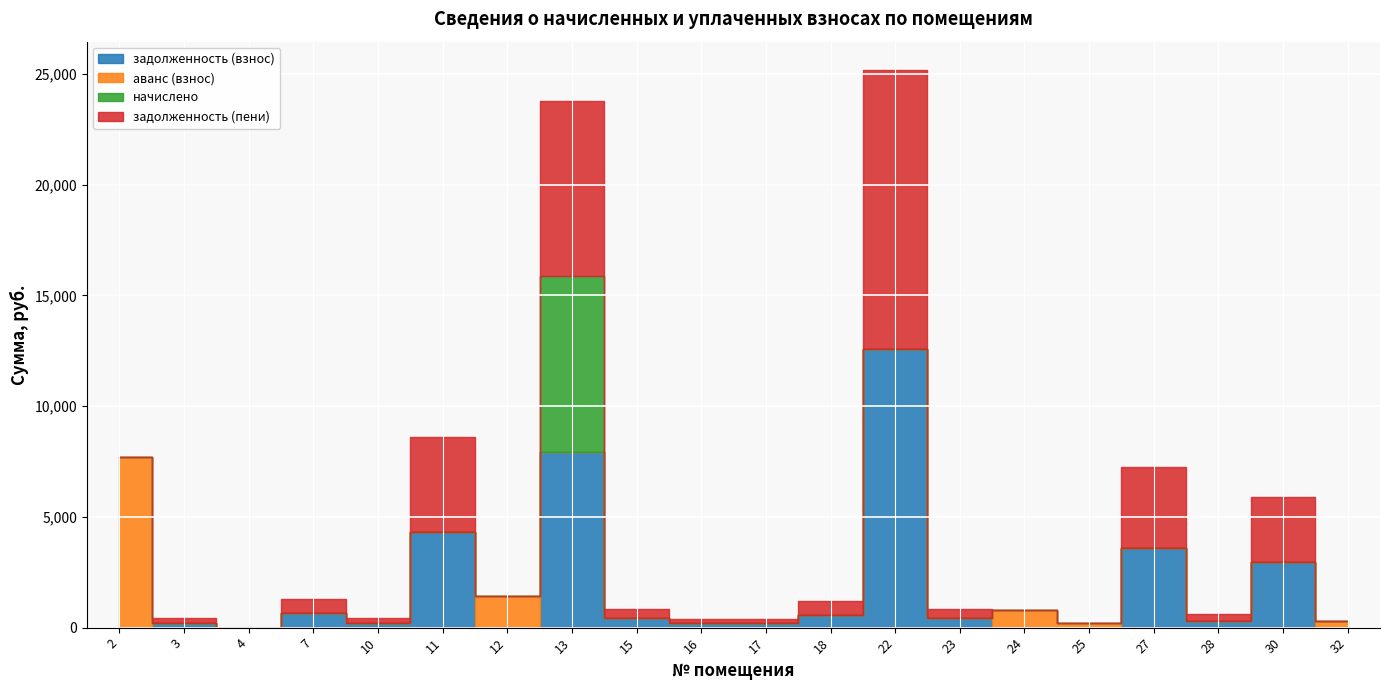

The value of задолженность (взнос) at 16 is 322.4. True or false?

False